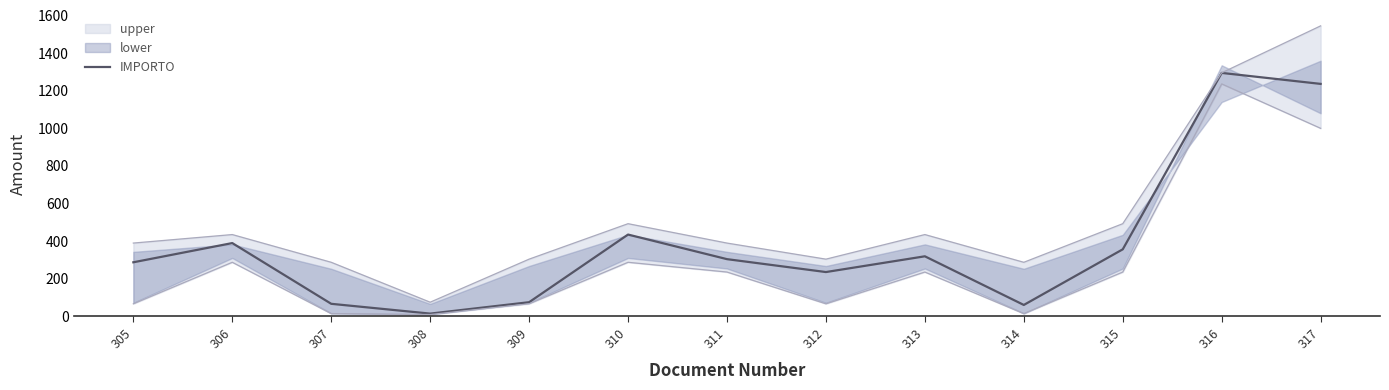

List the labels in order of value, largest first.

316, 317, 310, 306, 315, 313, 311, 305, 312, 309, 307, 314, 308